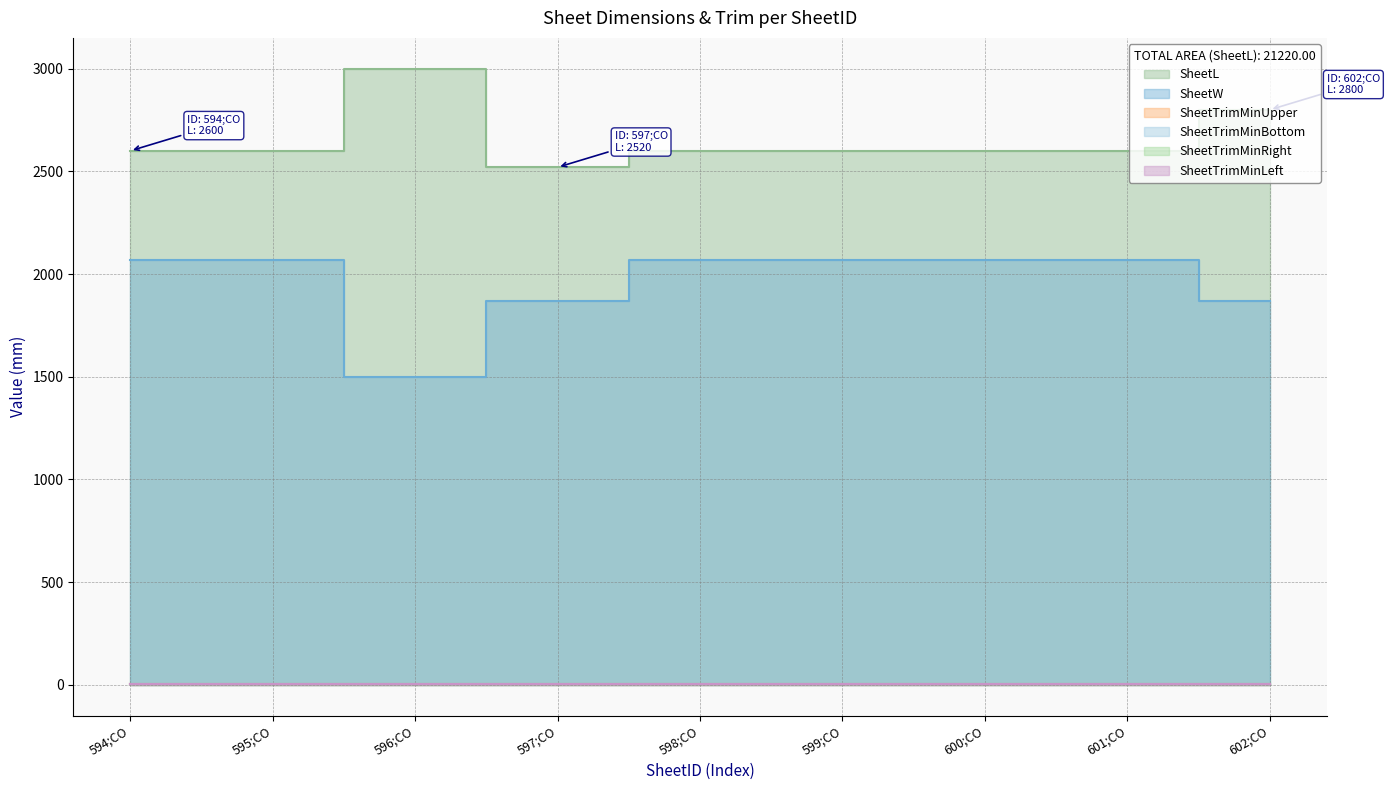

Rank the series by their maximum value, from lowest to highest.

SheetTrimMinUpper, SheetTrimMinBottom, SheetTrimMinRight, SheetTrimMinLeft, SheetW, SheetL